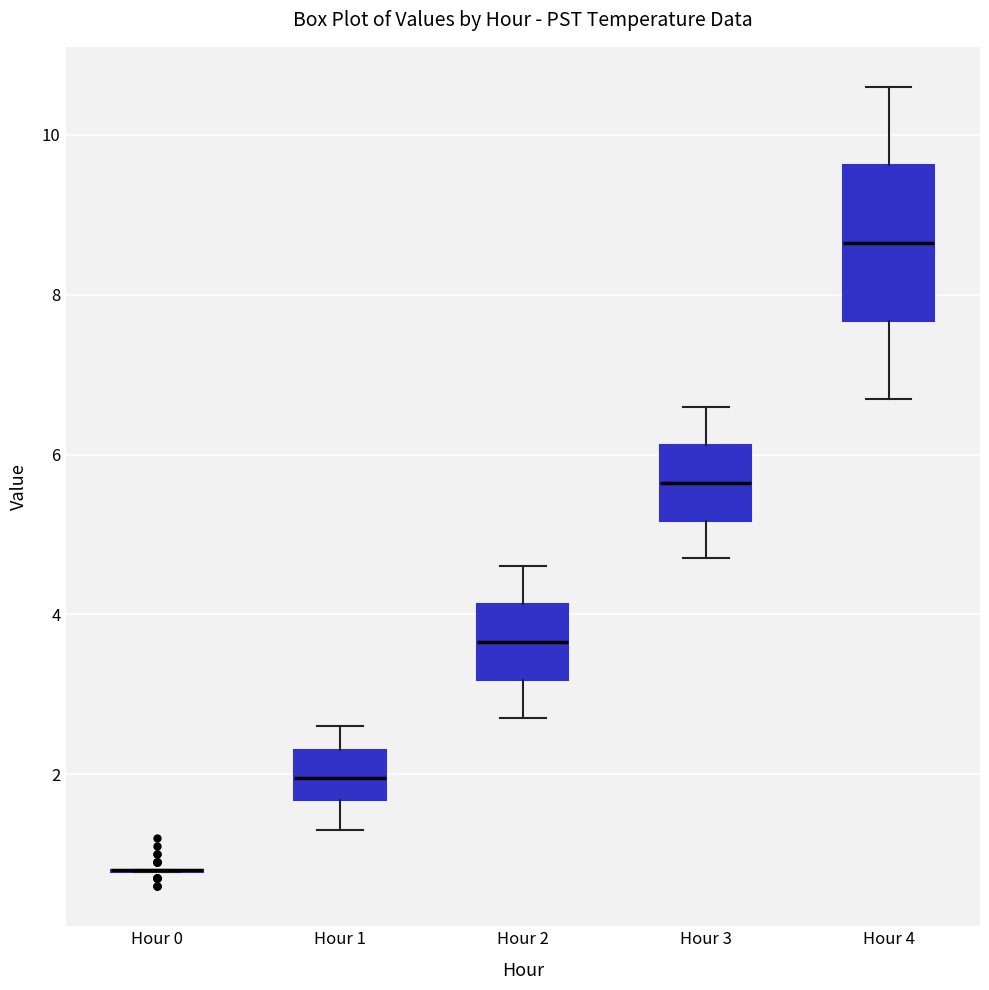

Where is the lower edge of the box for Hour 1 on the y-axis? The values are not printed on the chart, so give them approximately, as read against the axis.

1.6